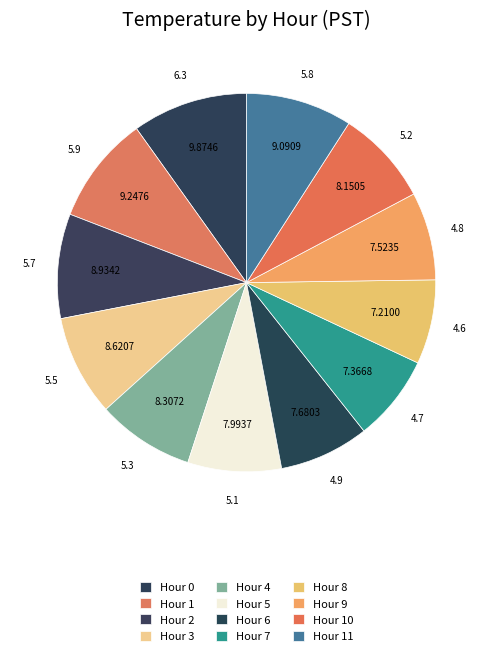

Which slice is the smallest?

Hour 8